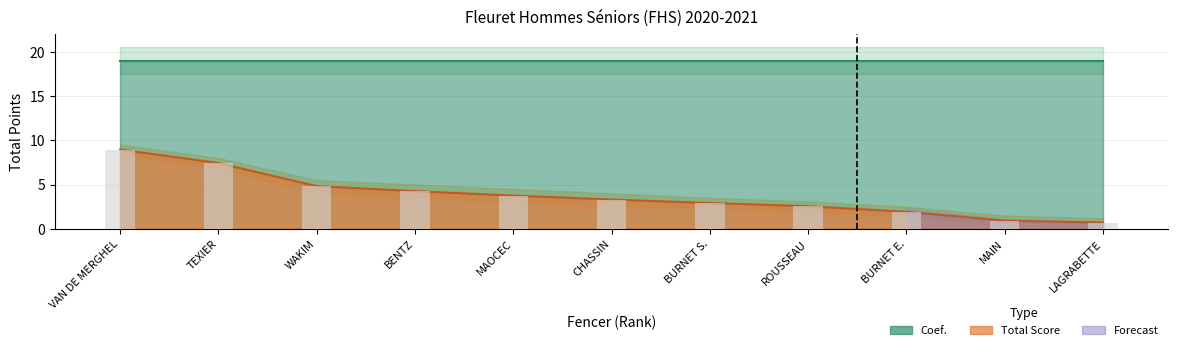

The chart shows a value of 3.8 at MAOCEC. True or false?

True